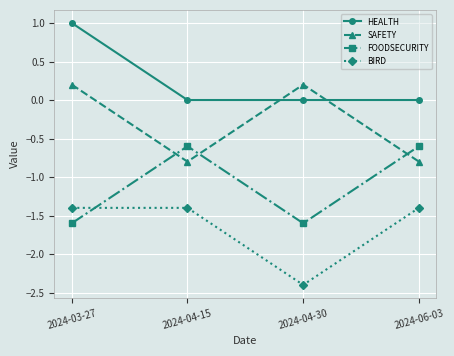

What is the maximum value shown in the chart?

1.0